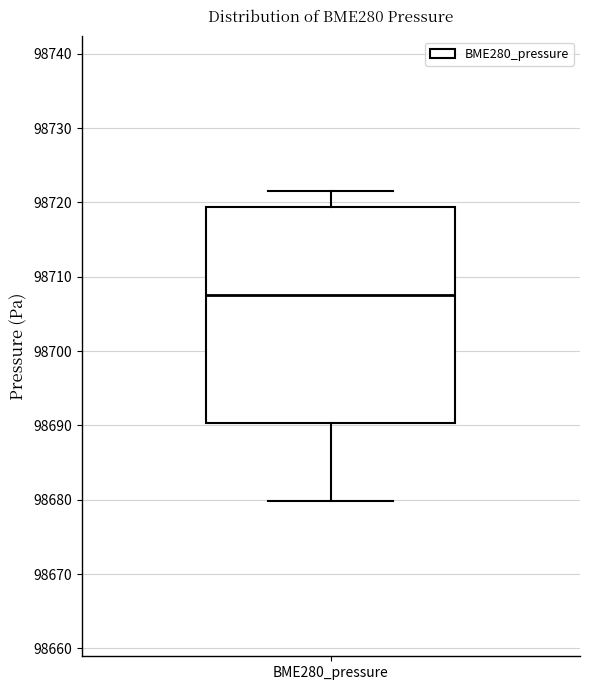

Transcribe this box plot: give where the median line is, the range the box spans, and where the two whiskers end, as read against the y-axis. The values are not printed on the chart, so give them approximately, as read against the axis.

median 98708, box 98690 to 98719, whiskers 98680 to 98722